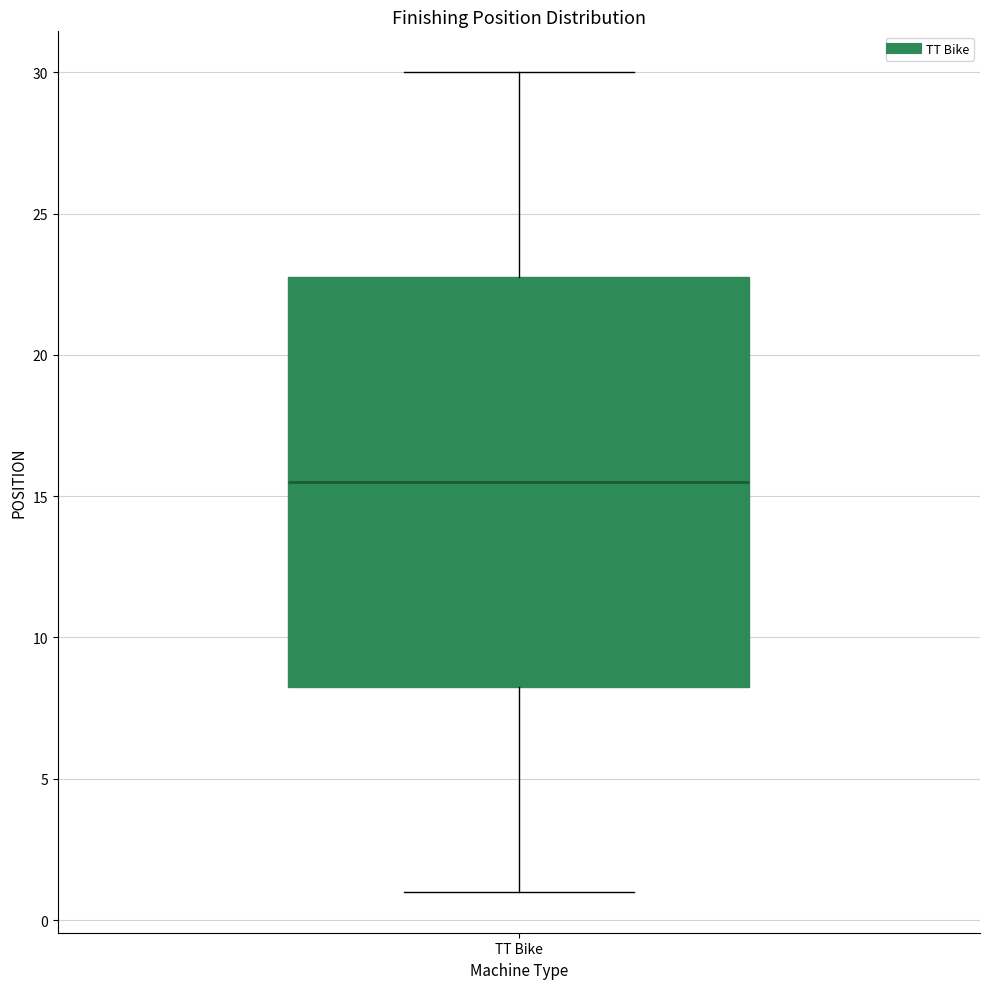

Transcribe this box plot: give where the median line is, the range the box spans, and where the two whiskers end, as read against the y-axis. The values are not printed on the chart, so give them approximately, as read against the axis.

median 15.5, box 8.5 to 23.0, whiskers 1.0 to 30.0